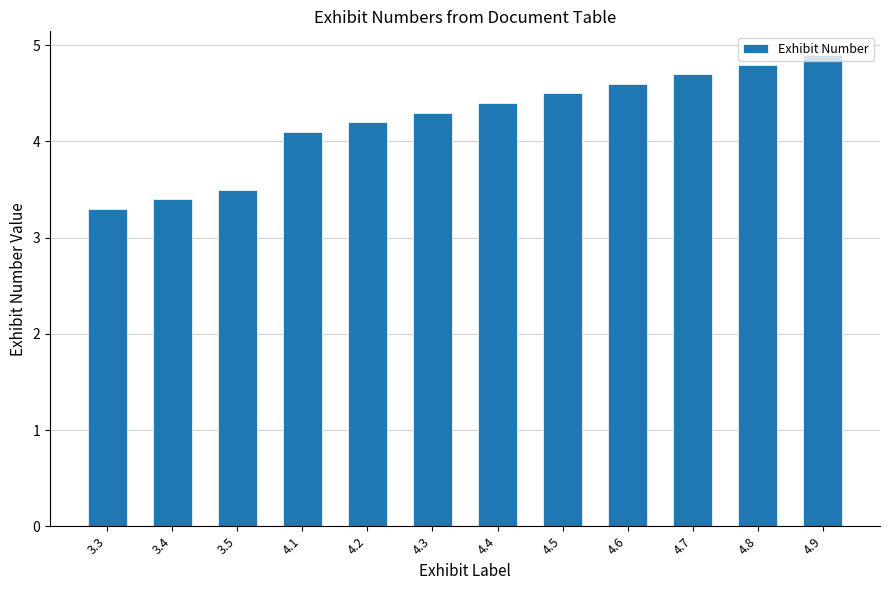

What is the minimum value shown in the chart?

3.3